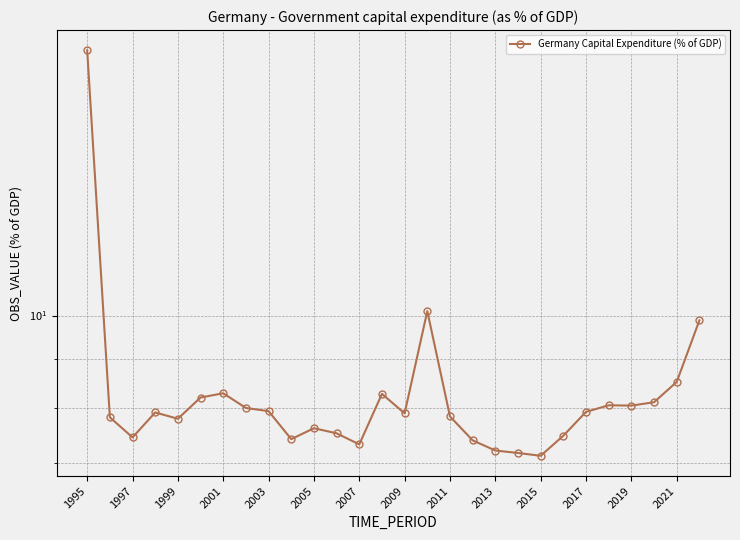

Reading left to right, list all the values displayed in this chart.

19.0	7.8	7.4	7.9	7.8	8.2	8.3	8.0	7.9	7.4	7.6	7.5	7.3	8.3	7.9	10.1	7.8	7.4	7.2	7.2	7.1	7.5	7.9	8.1	8.0	8.1	8.5	9.9